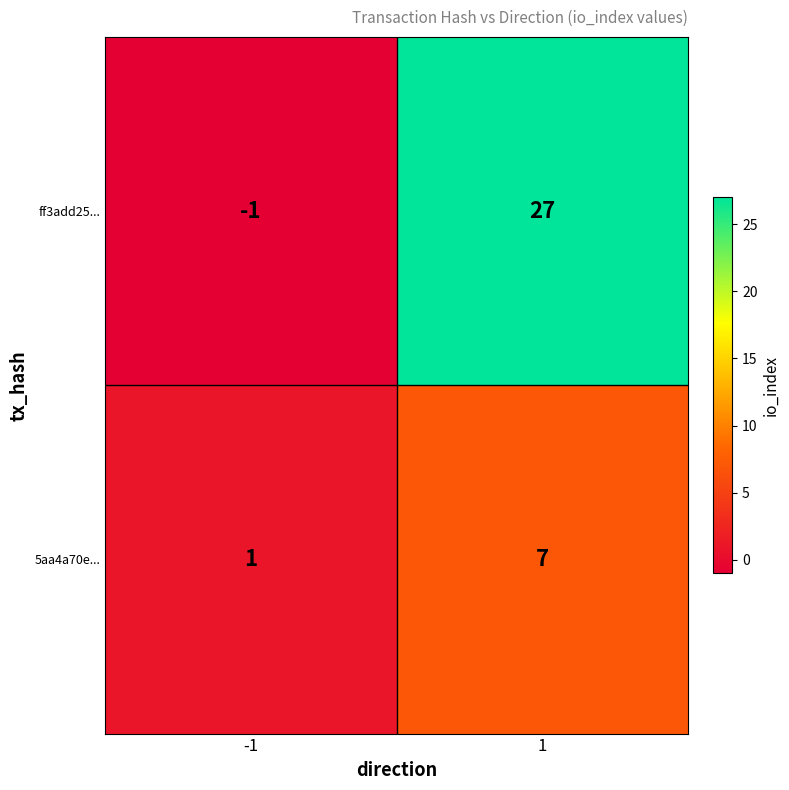

What is the greatest value displayed?

27